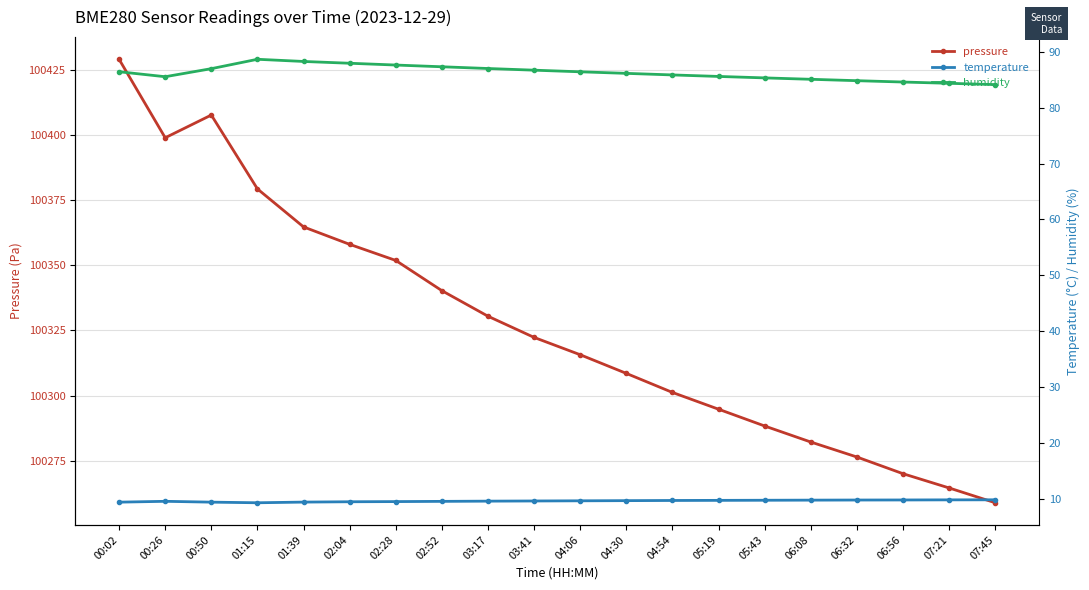

What is the approximate value of pressure at 05:19?

100294.8